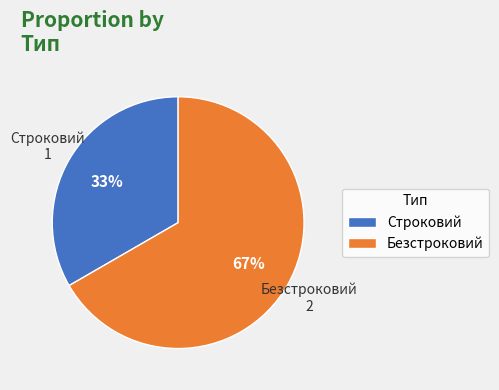

Which slice is the smallest?

Строковий